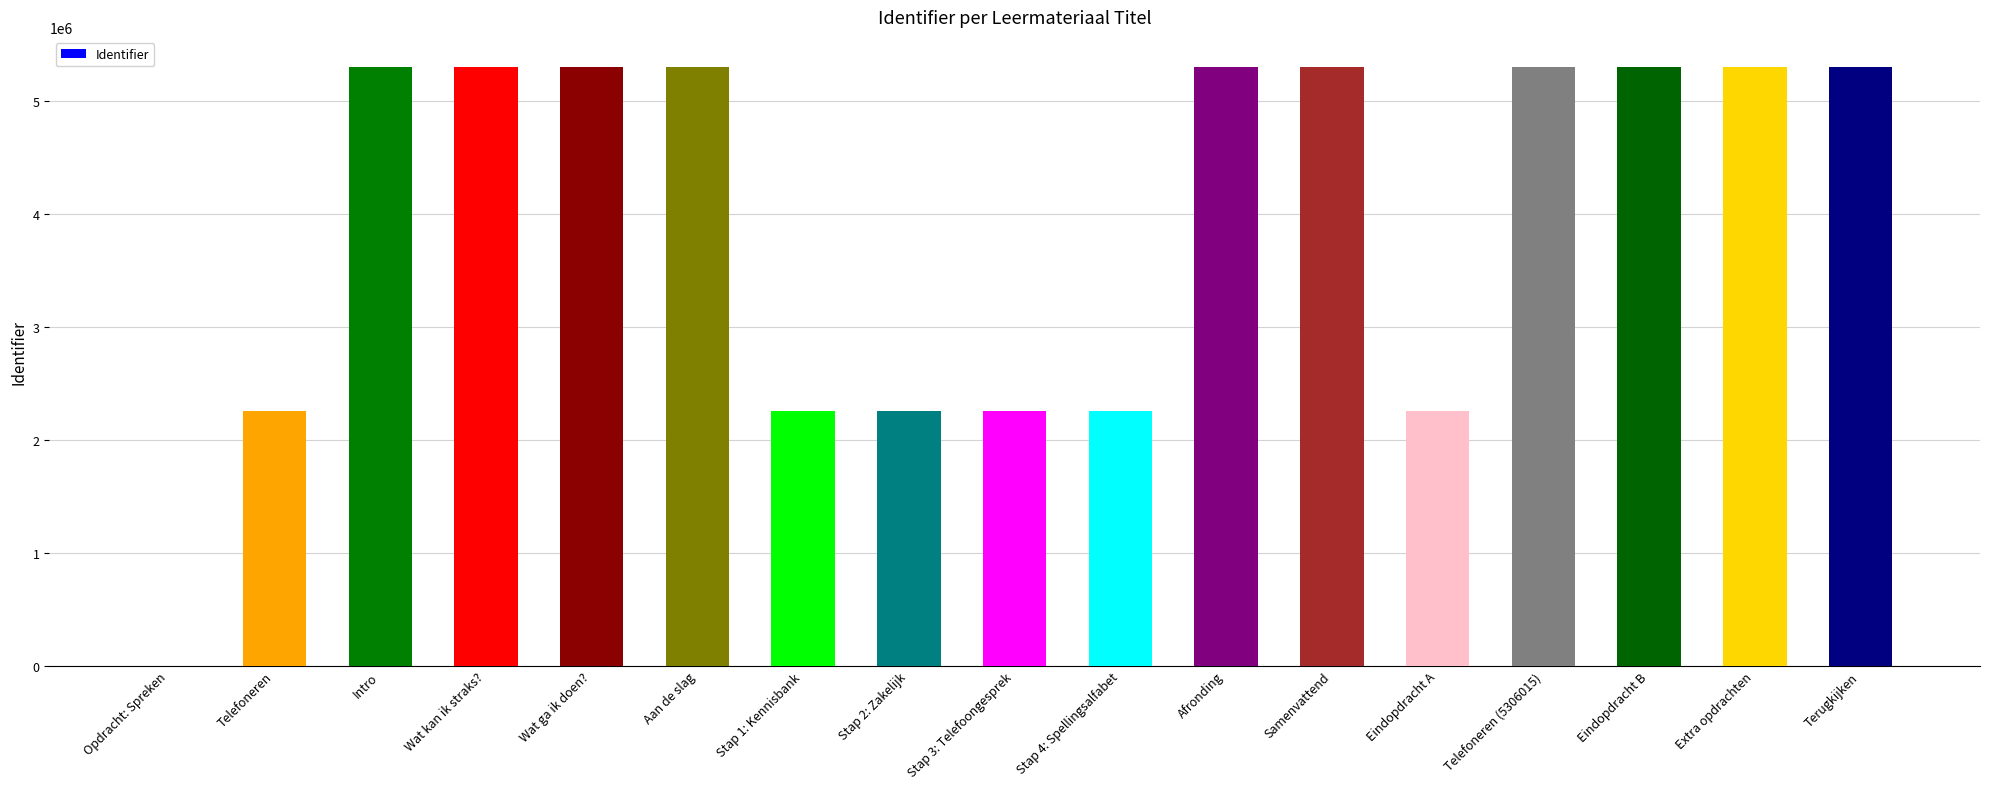

What is the greatest value displayed?

5306019